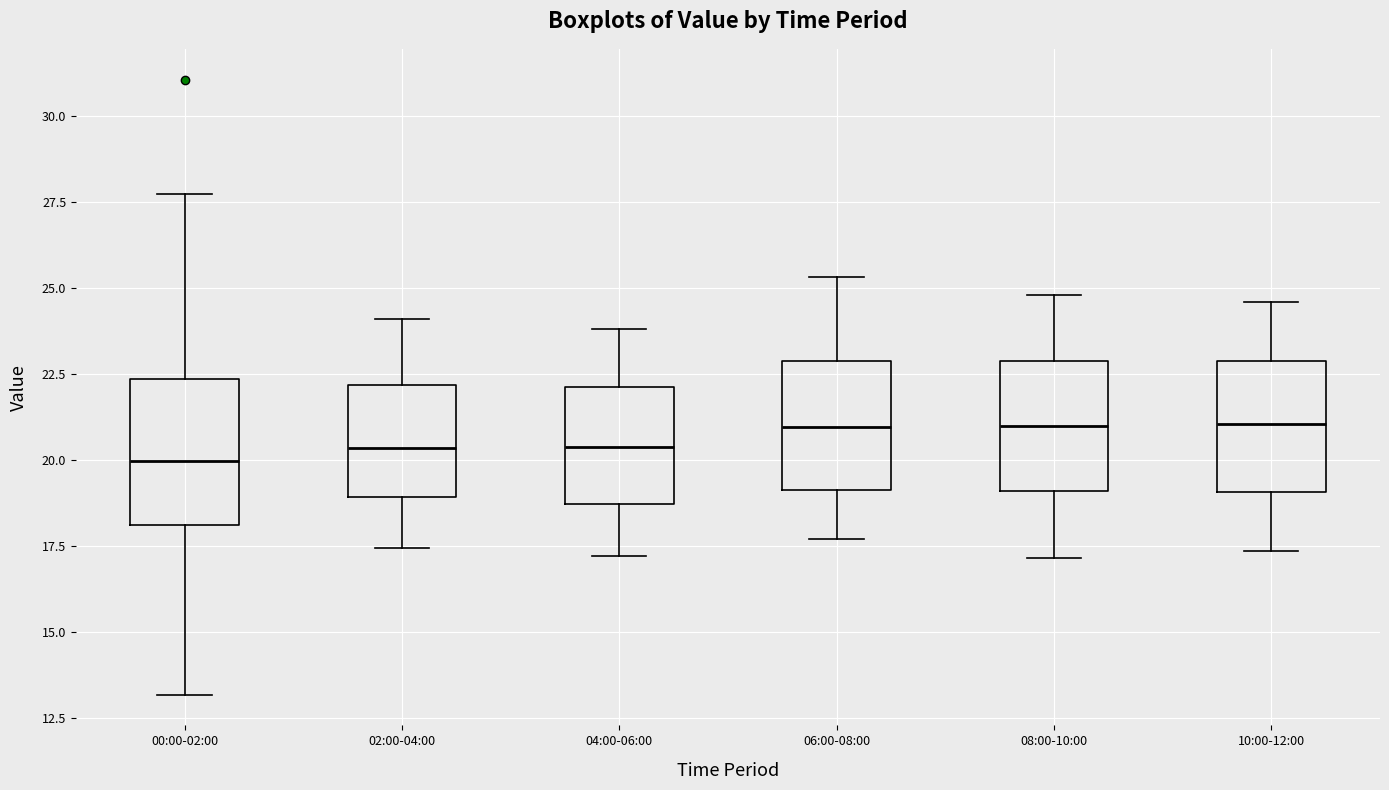

Reading left to right, read every box against the y-axis: the position of its median line, the range the box covers, and the ends of its whiskers. The values are not printed on the chart, so give them approximately, as read against the axis.

00:00-02:00: median 20.0, box 18.0 to 22.5, whiskers 13.0 to 27.5
02:00-04:00: median 20.5, box 19.0 to 22.0, whiskers 17.5 to 24.0
04:00-06:00: median 20.5, box 18.5 to 22.0, whiskers 17.0 to 24.0
06:00-08:00: median 21.0, box 19.0 to 23.0, whiskers 17.5 to 25.5
08:00-10:00: median 21.0, box 19.0 to 23.0, whiskers 17.0 to 25.0
10:00-12:00: median 21.0, box 19.0 to 23.0, whiskers 17.5 to 24.5